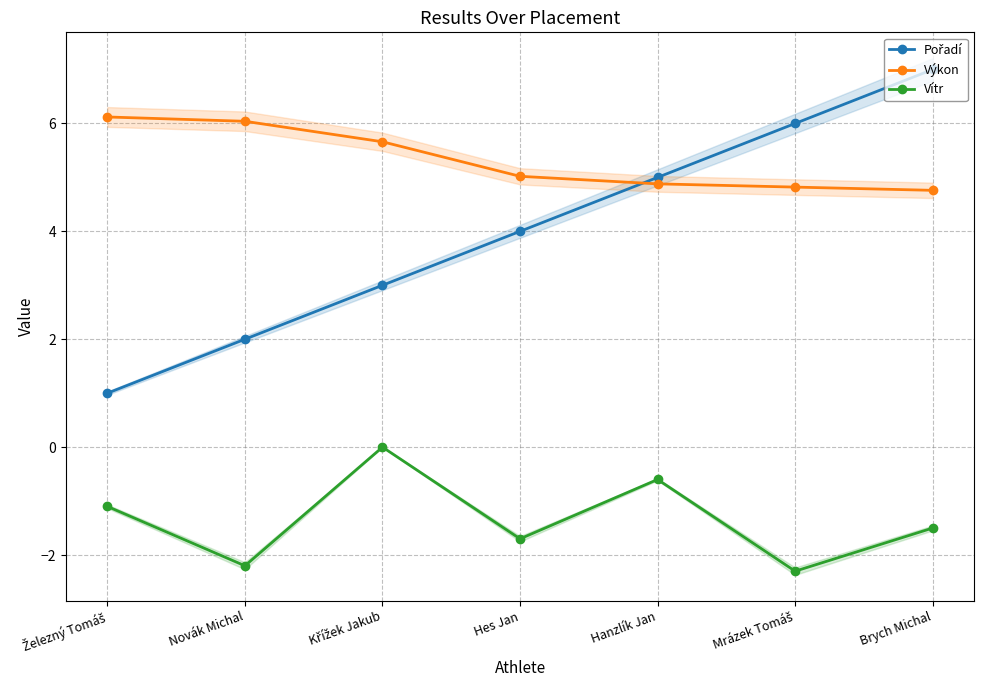

What is the total value across all series at Mrázek Tomáš?

8.5